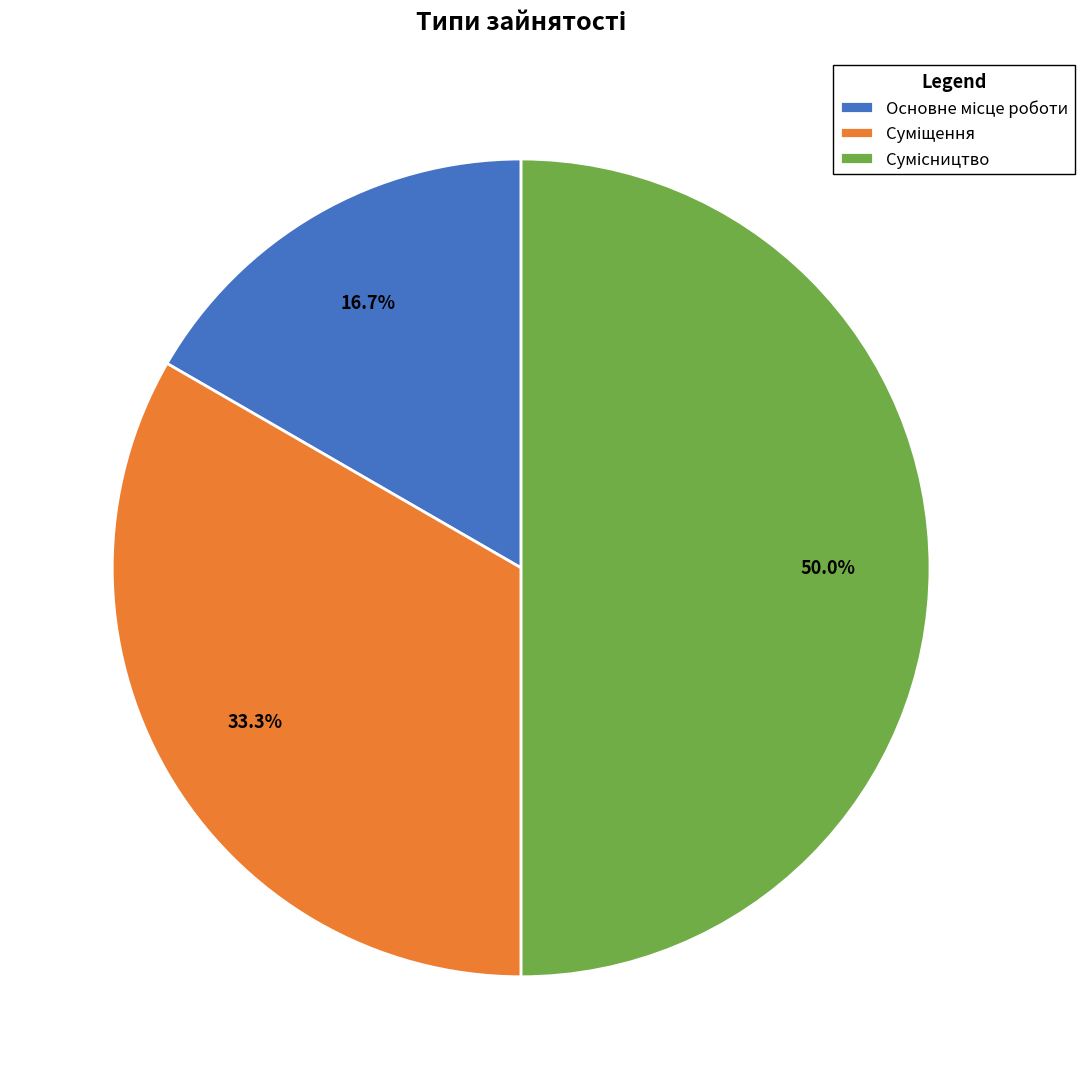

To the nearest percent, what is the average slice percentage?

33%